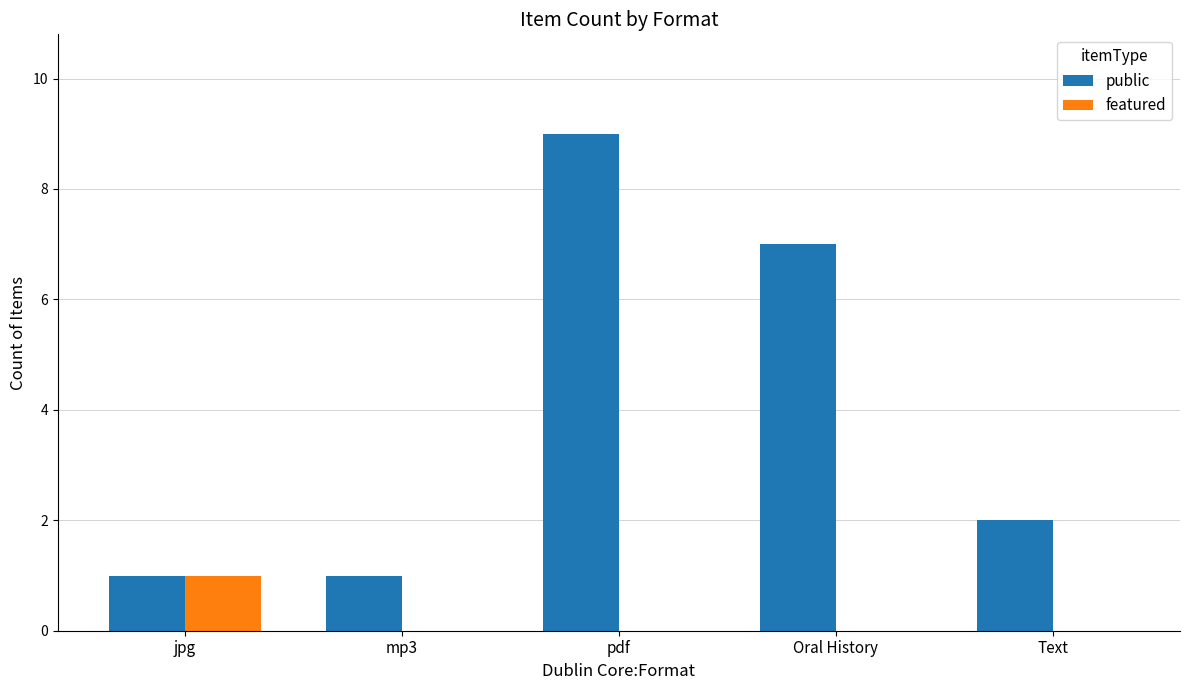

Which series has the widest spread of values?

public